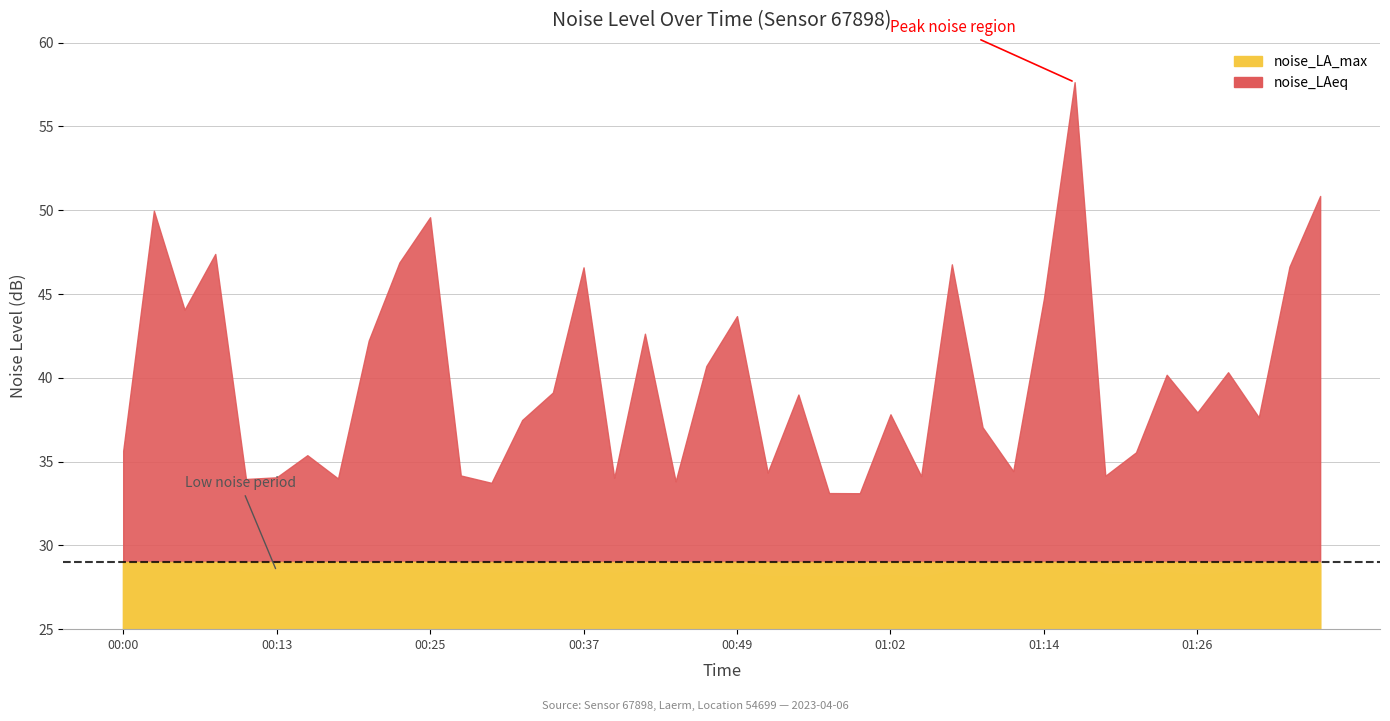

What is the maximum value shown in the chart?

57.6